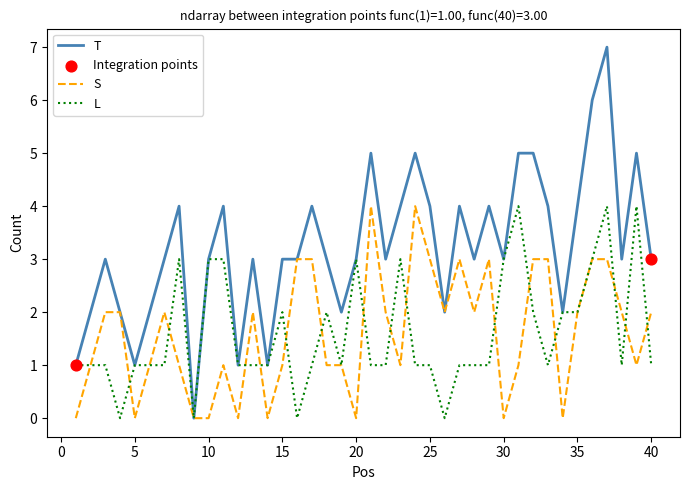

Which series has the largest range (max minus min)?

T